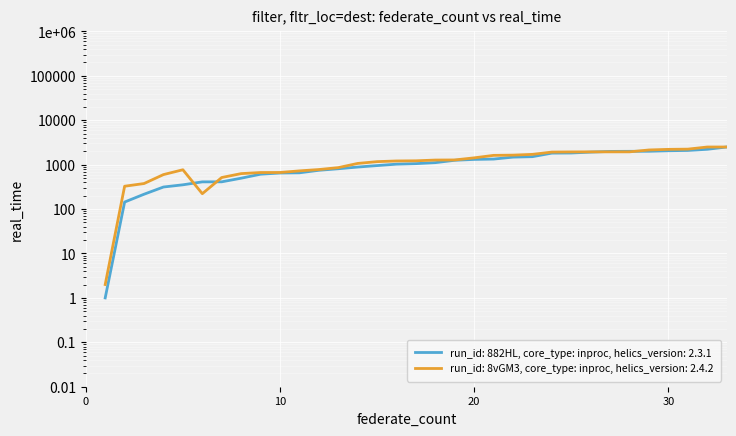

At how many categories does at least one series exceed 2412?

2